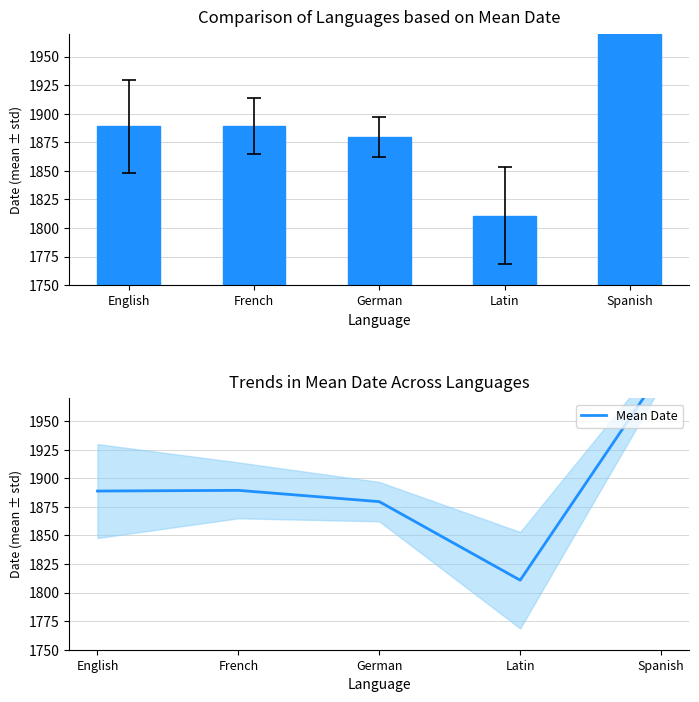

Rank the categories by value from lowest to highest.

Latin, German, English, French, Spanish